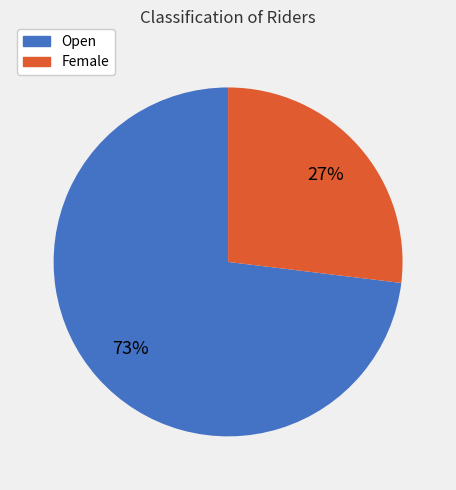

Combined, do Female and Open account for over 50%?

Yes